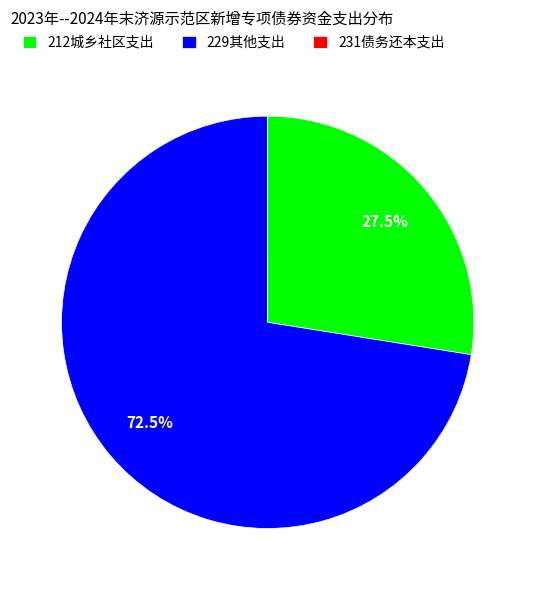

Which has a higher value, 212城乡社区支出 or 229其他支出?

229其他支出